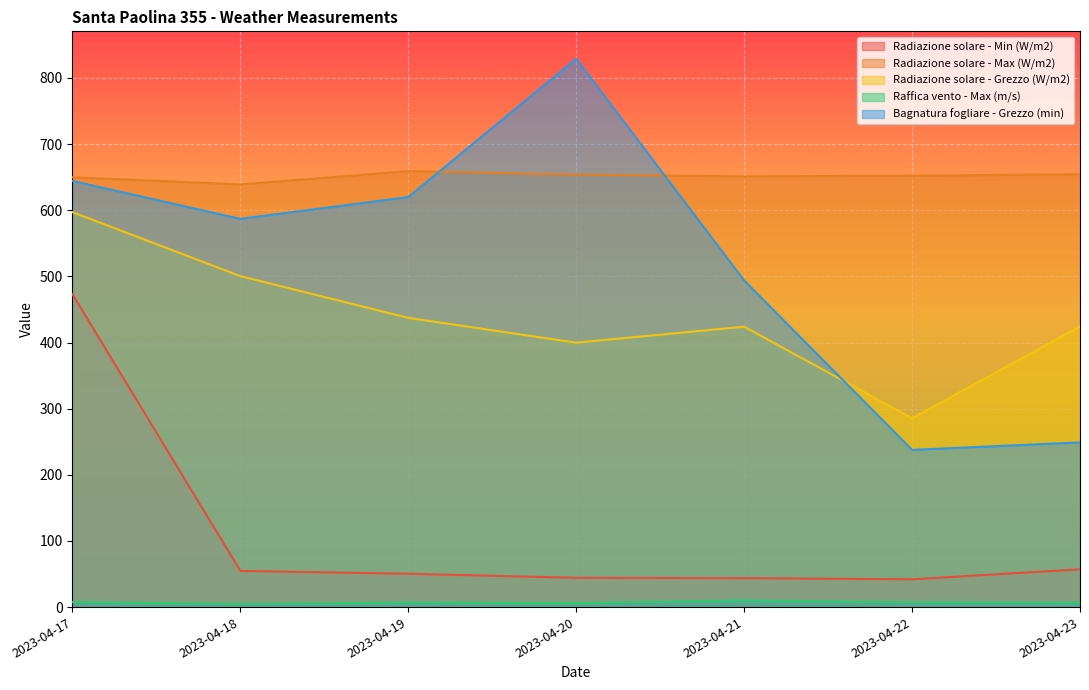

What is the sum of all Raffica vento - Max (m/s) values?

48.7